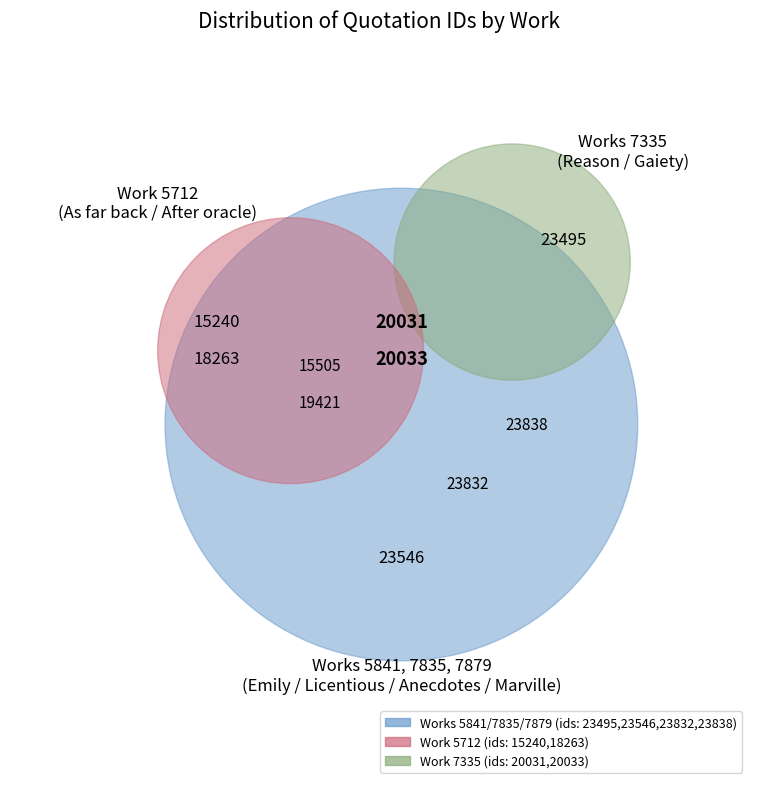

Which category has the smallest portion of the pie?

As far back as I can remember